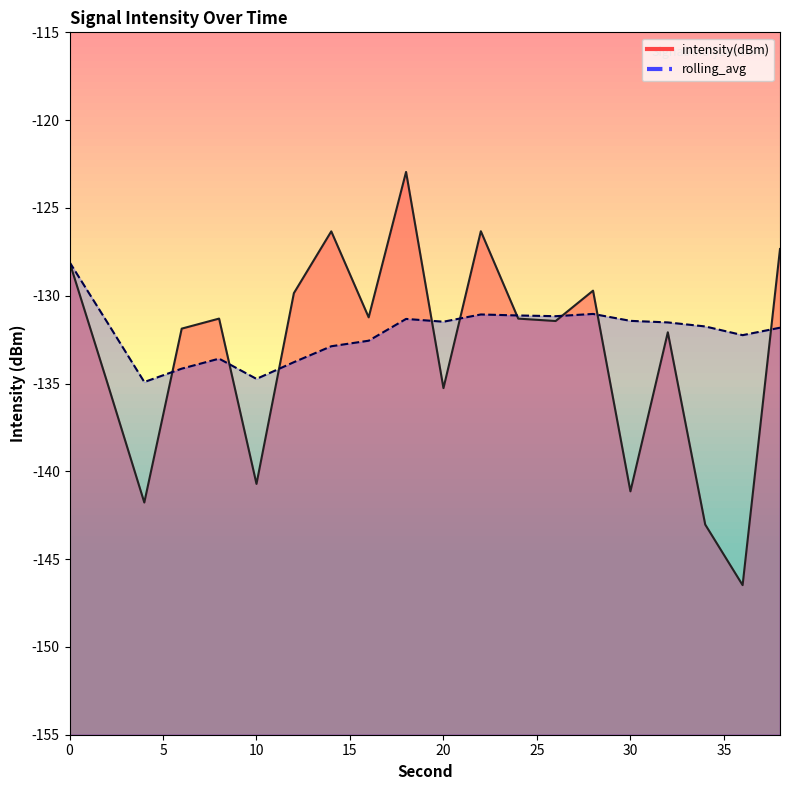

Between 18 and 34, which series saw the biggest shift?

intensity(dBm)